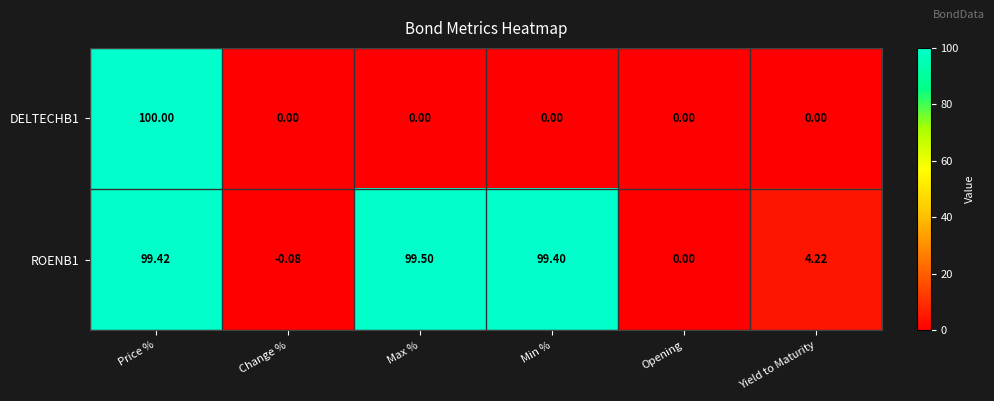

Which category has the highest value across all series?

Price %